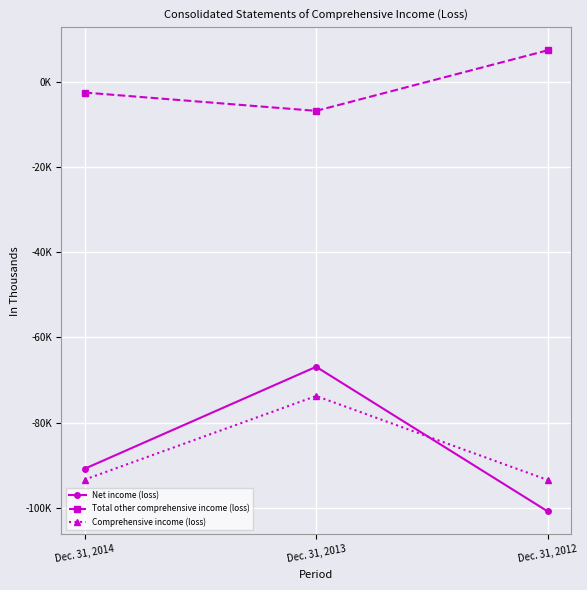

What is the average value of the Net income (loss) series?

-86213